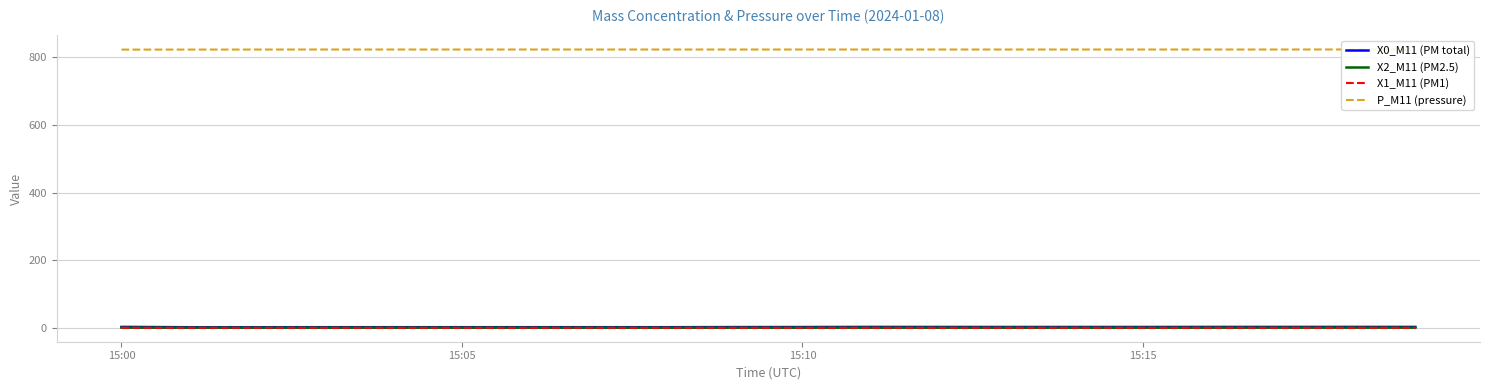

What is the value of the P_M11 (pressure) point at the 18th from the left?

822.4